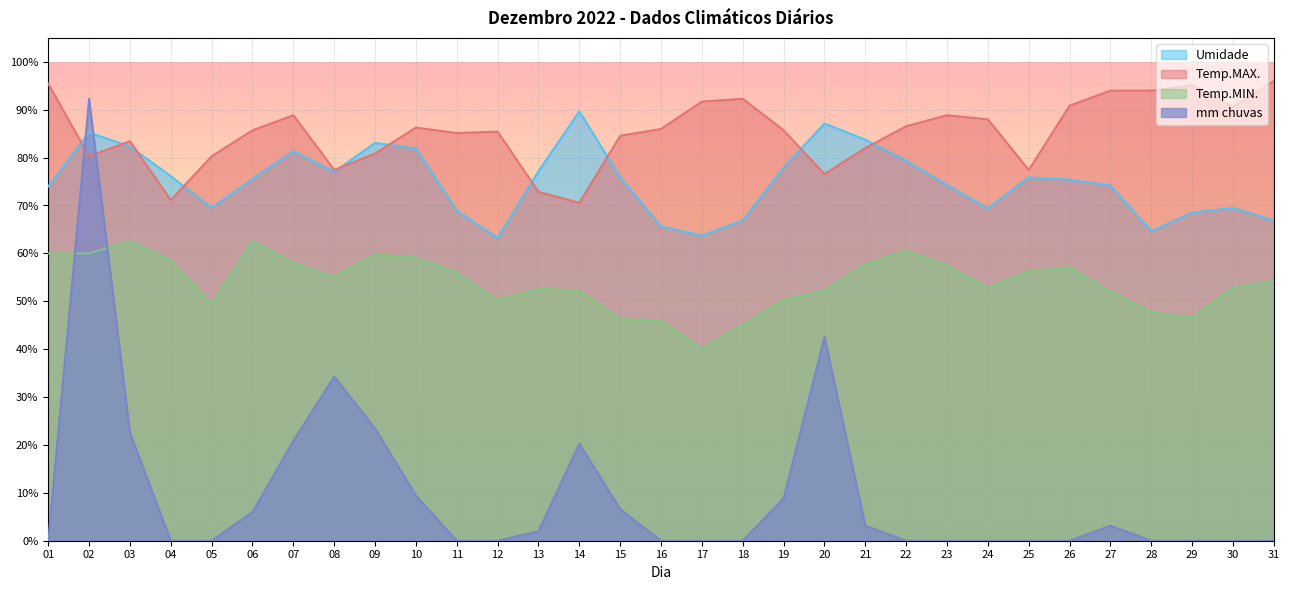

What is the difference between the maximum and second lowest values in the Temp.MIN. series?

17.4